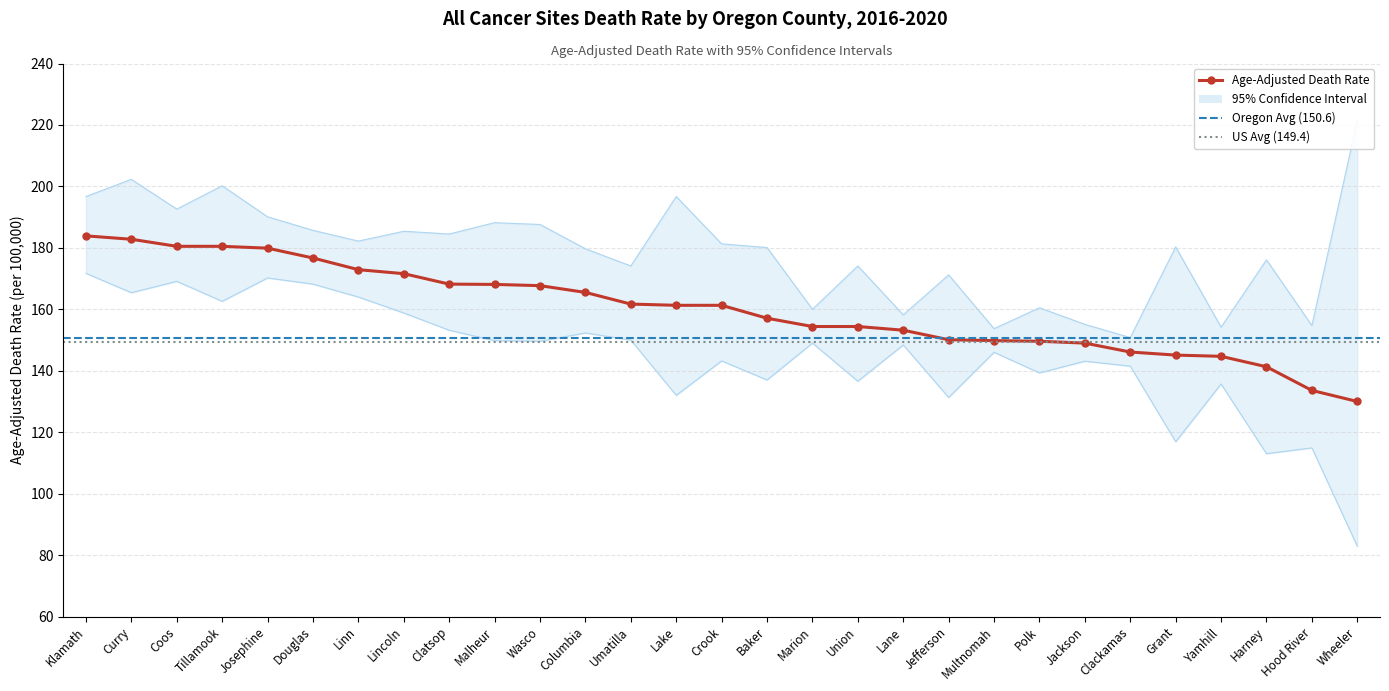

What is the sum of all Upper CI (Rate) values?

5177.8